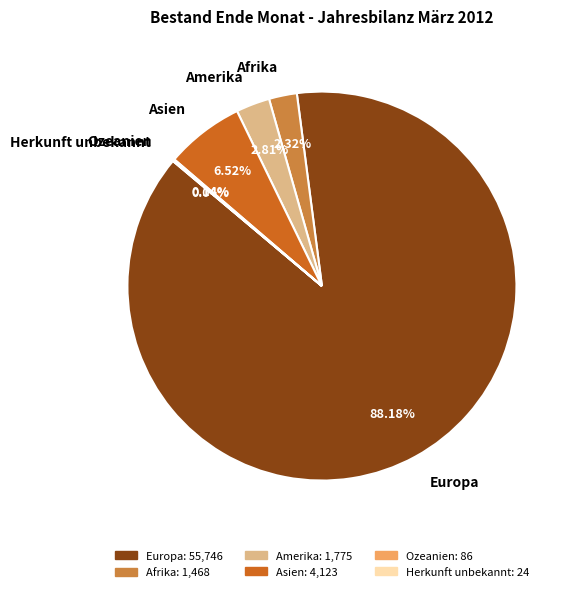

Does Afrika represent more than half of the total?

No